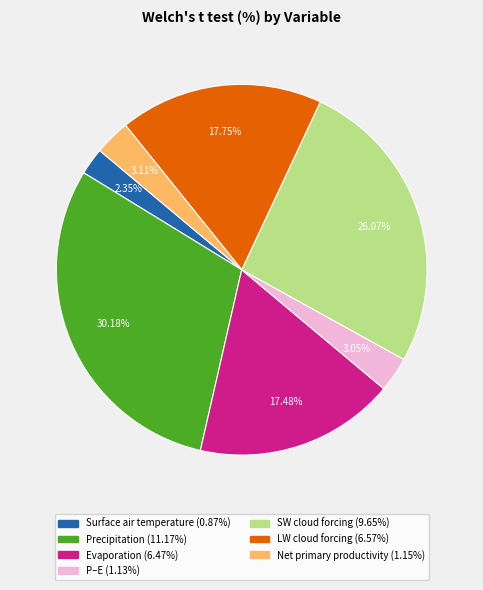

Does Evaporation represent more than half of the total?

No